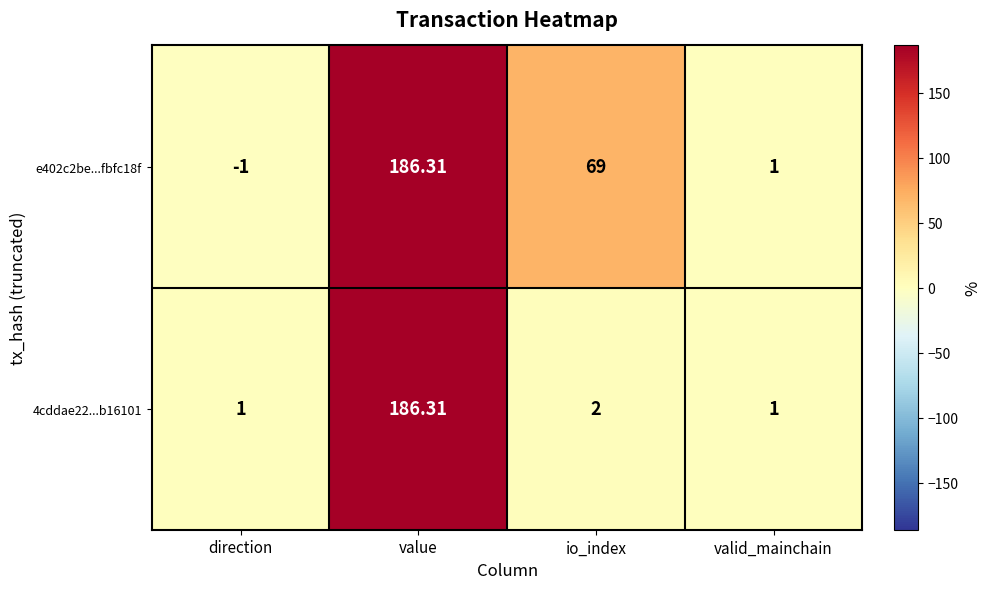

How many values in e402c2be...fbfc18f are below zero?

1